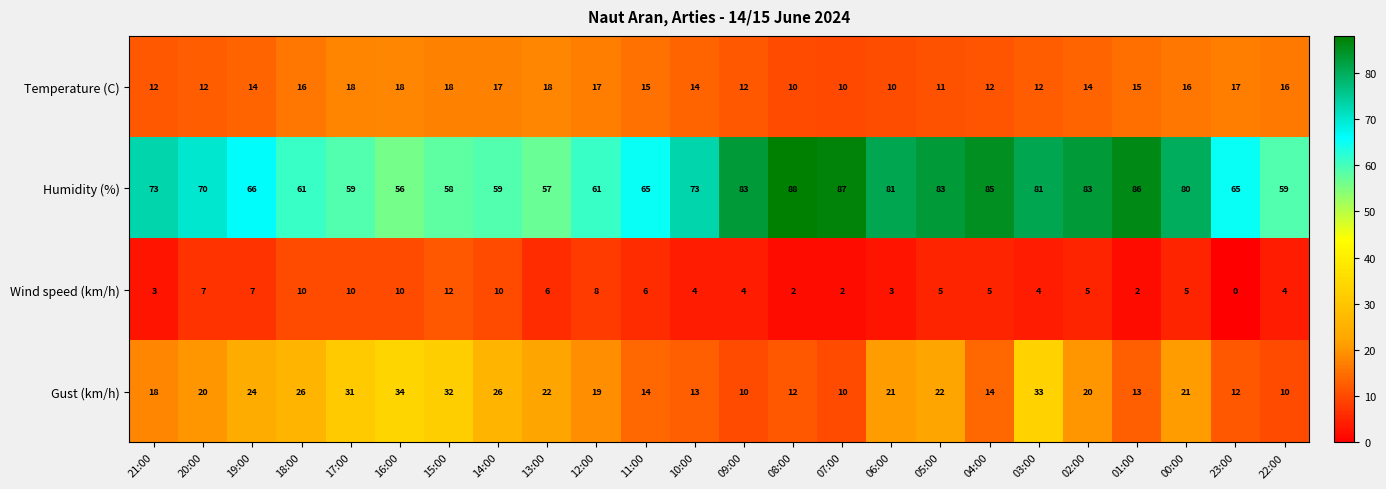

At how many categories does at least one series exceed 51?

24